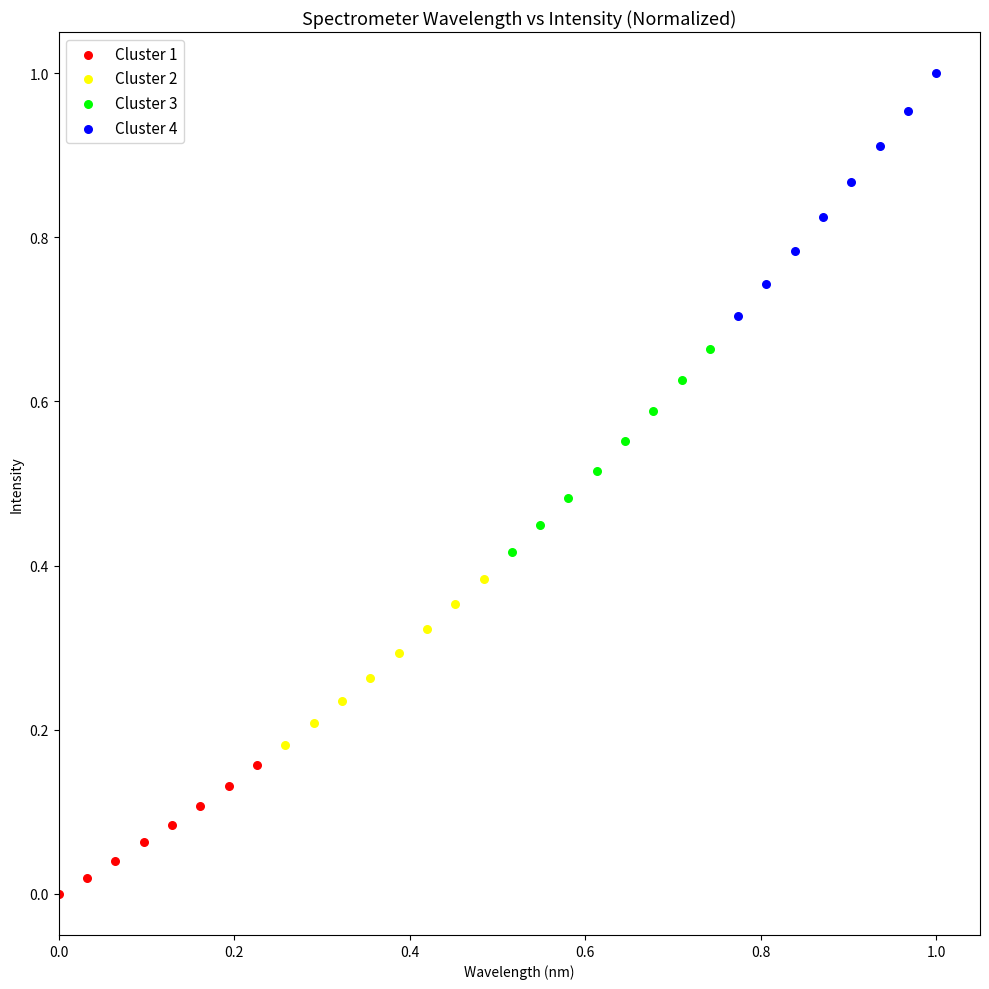

Which series reaches the maximum Y coordinate?

Cluster 4